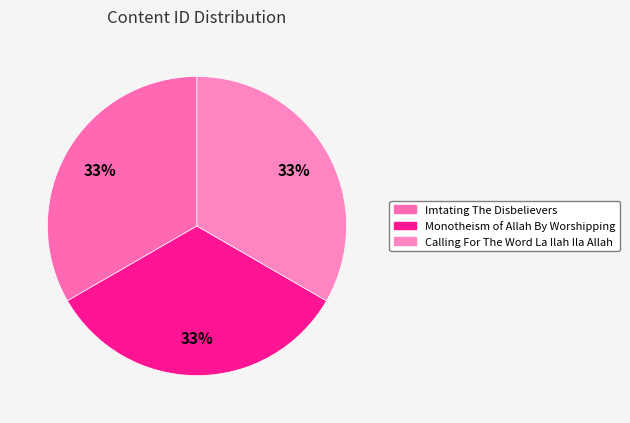

Combined, do Imtating The Disbelievers and Monotheism of Allah By Worshipping account for over 50%?

Yes